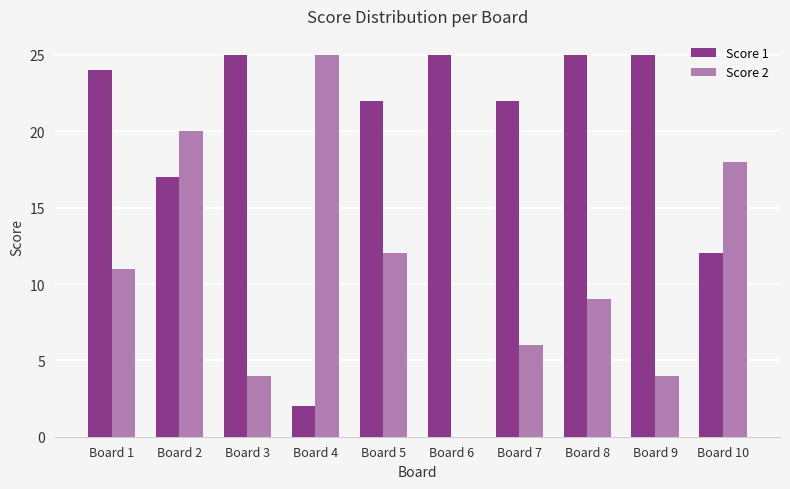

What is the total value across all series at Board 10?

30